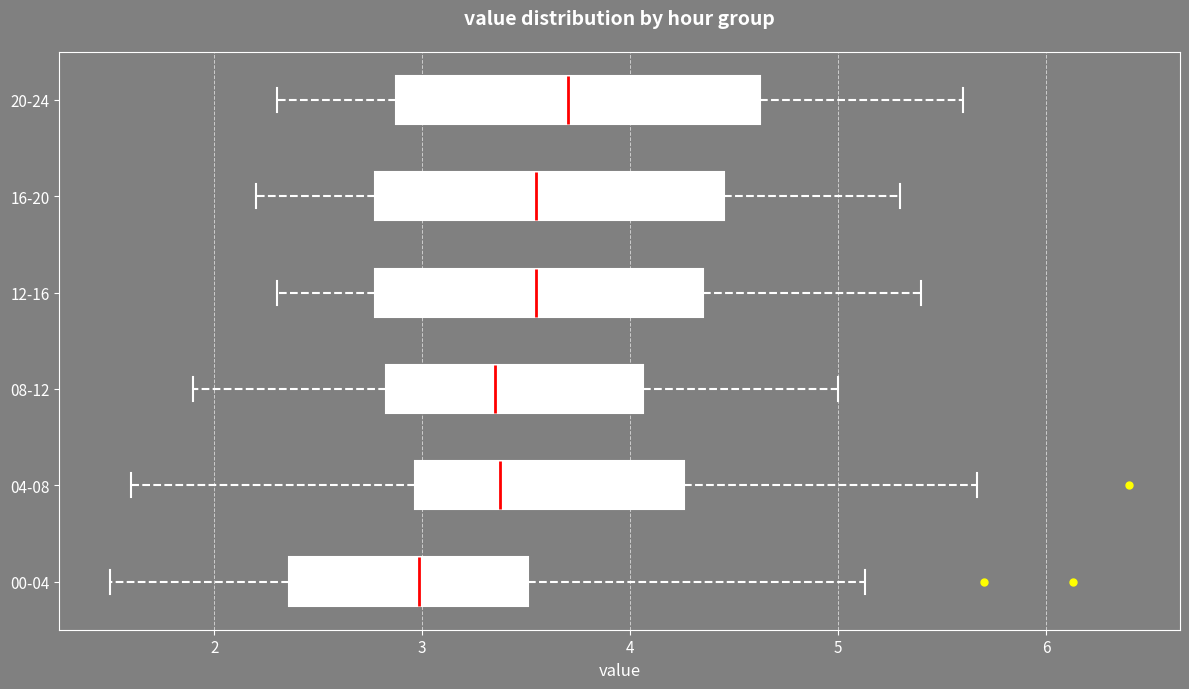

Which box has the furthest to the left median line?

00-04